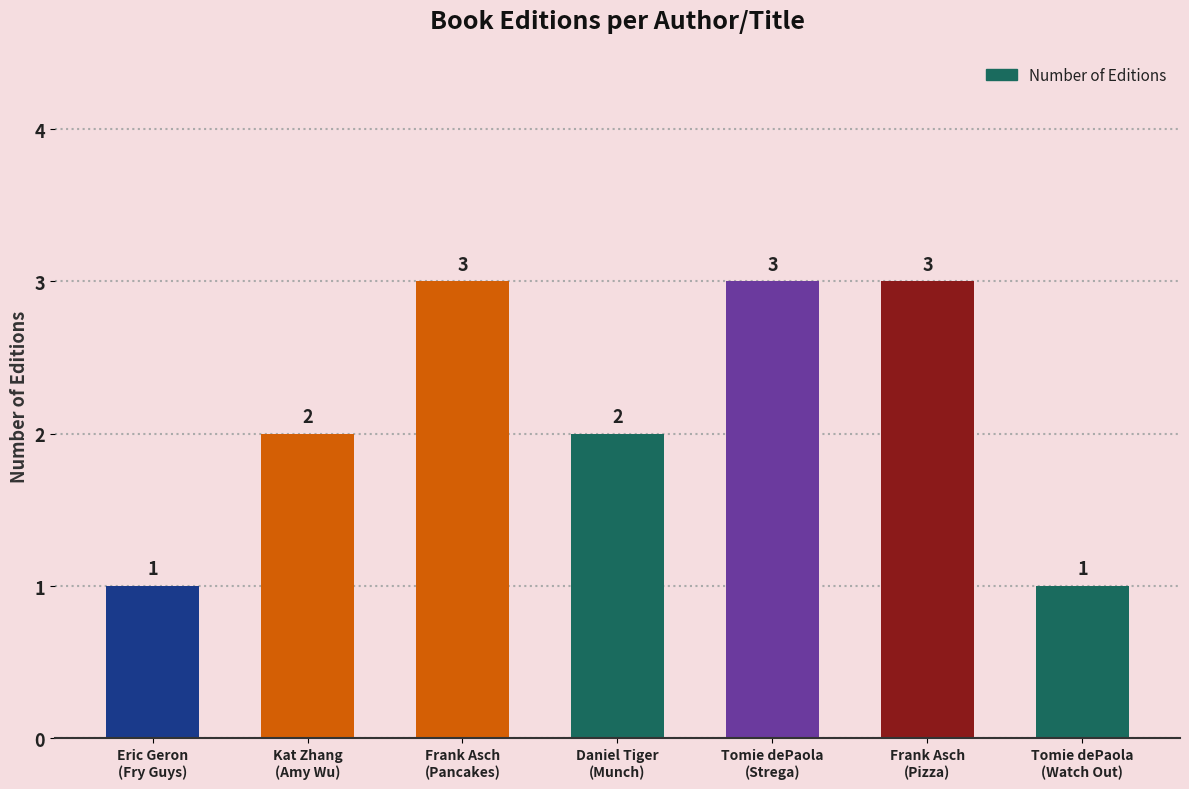

What is the label of the 6th bar from the left?

Frank Asch
(Pizza)